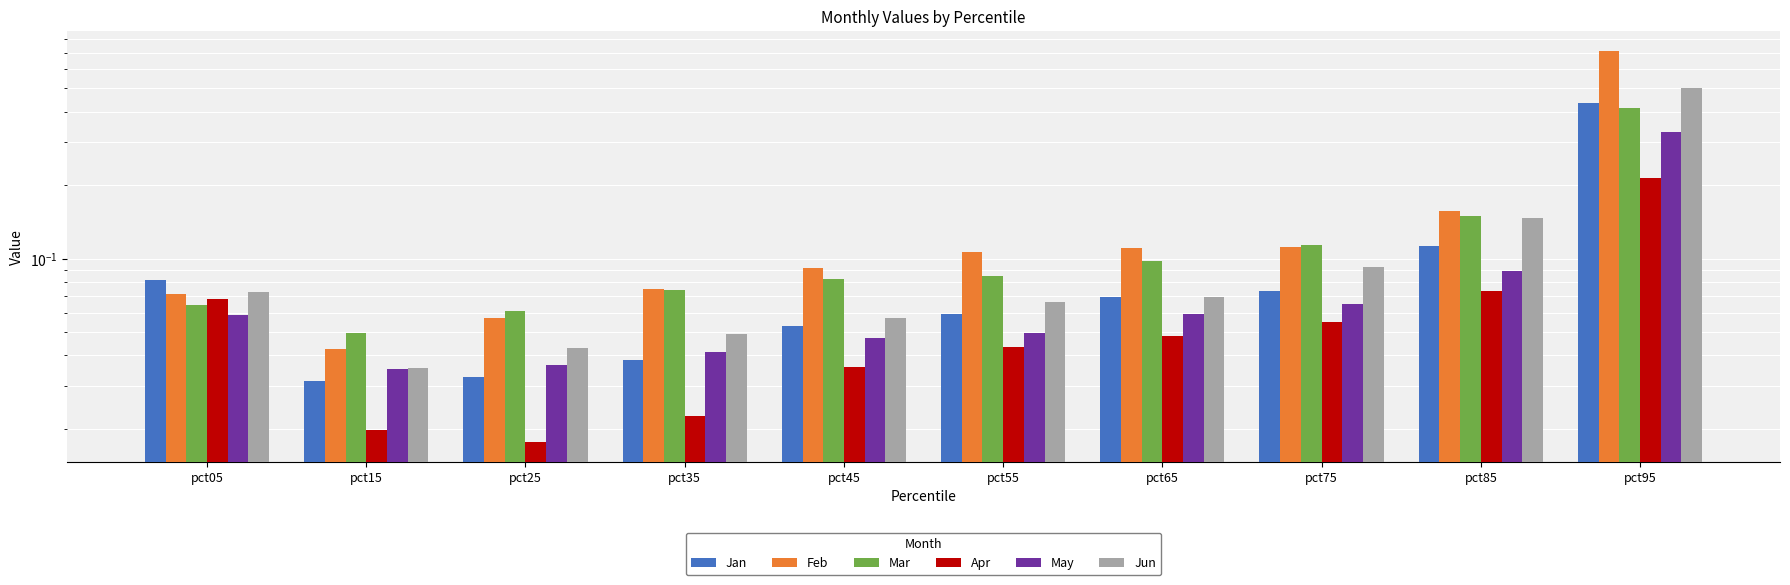

Rank the series by their maximum value, from lowest to highest.

Apr, May, Mar, Jan, Jun, Feb